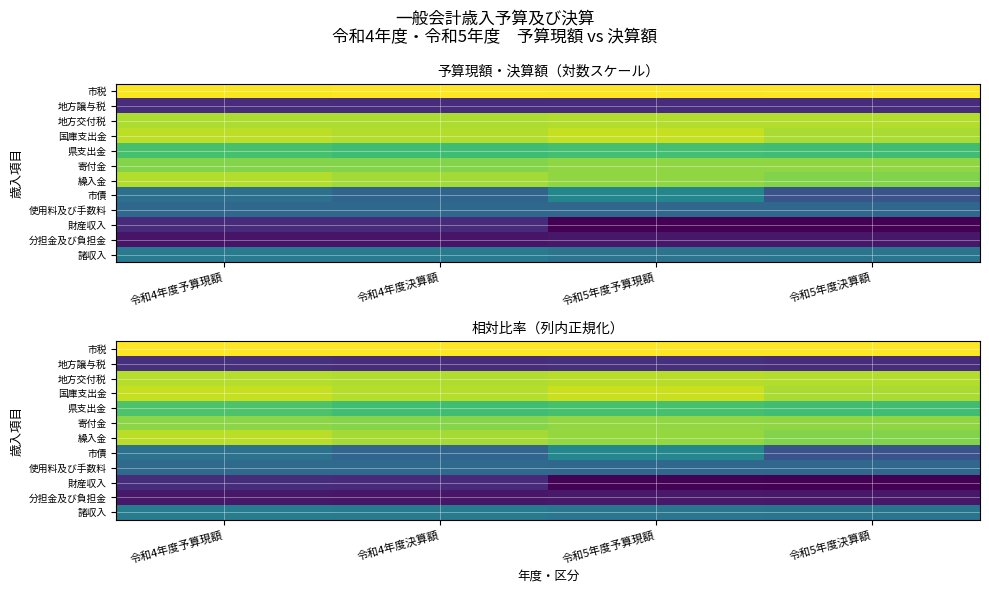

How many distinct data groups are displayed?

12